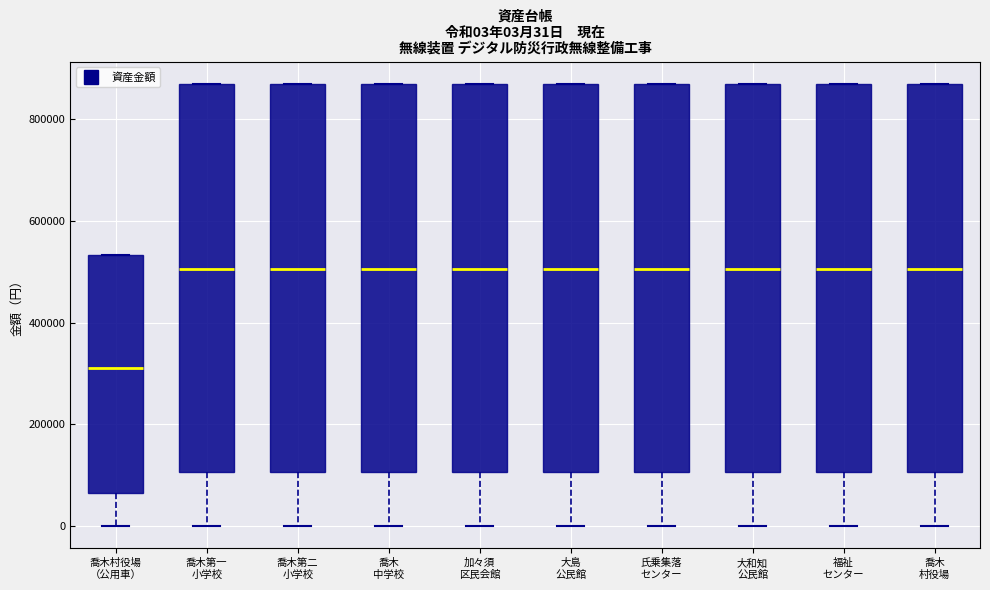

Which box's median line is the lowest?

喬木村役場 （公用車）